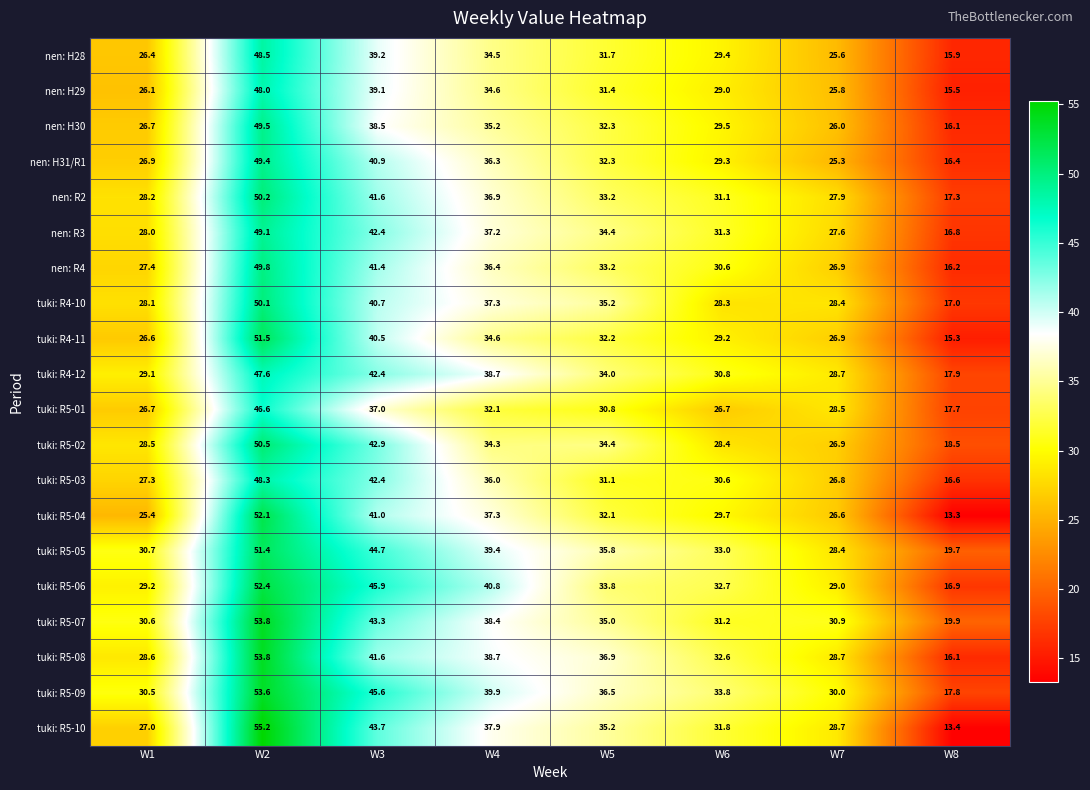

At which label is tuki: R5-07 closest to 36?

W5